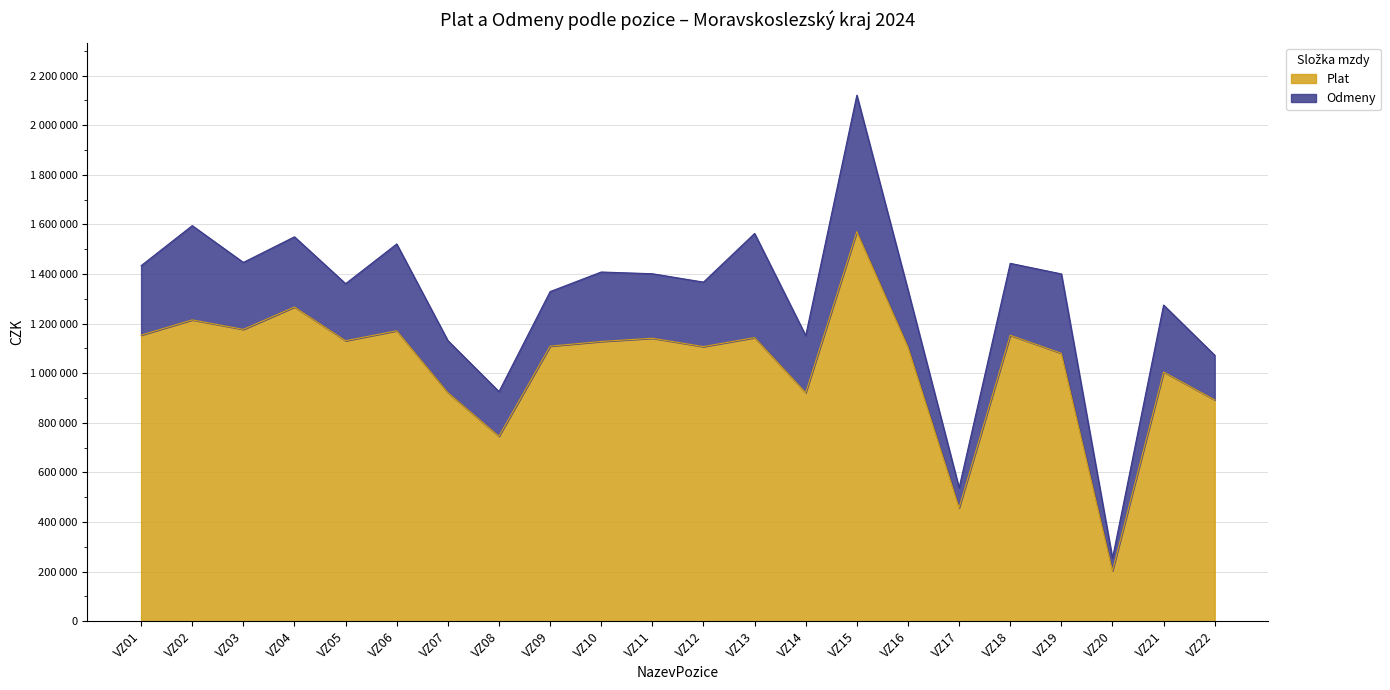

What is the difference between the second highest and second lowest values?

809285